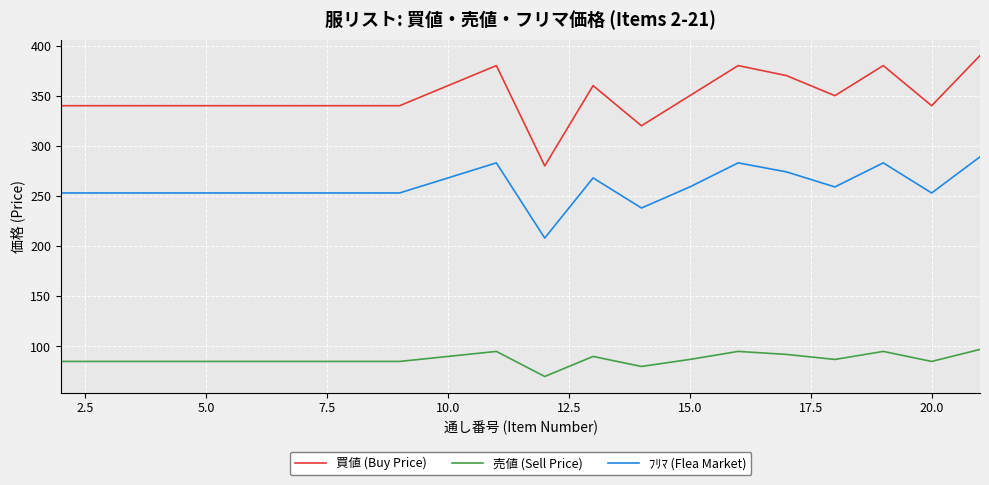

Which series has the largest range (max minus min)?

買値 (Buy Price)